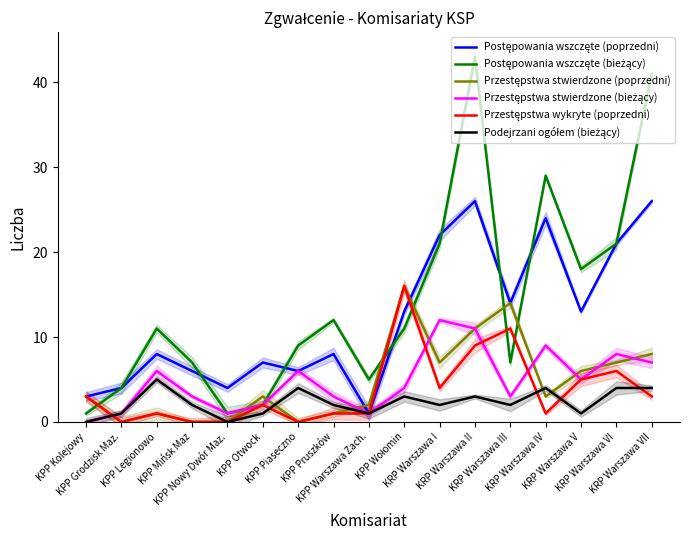

True or false: Przestępstwa stwierdzone (bieżący) has more than 1 points higher than both neighbors.

True